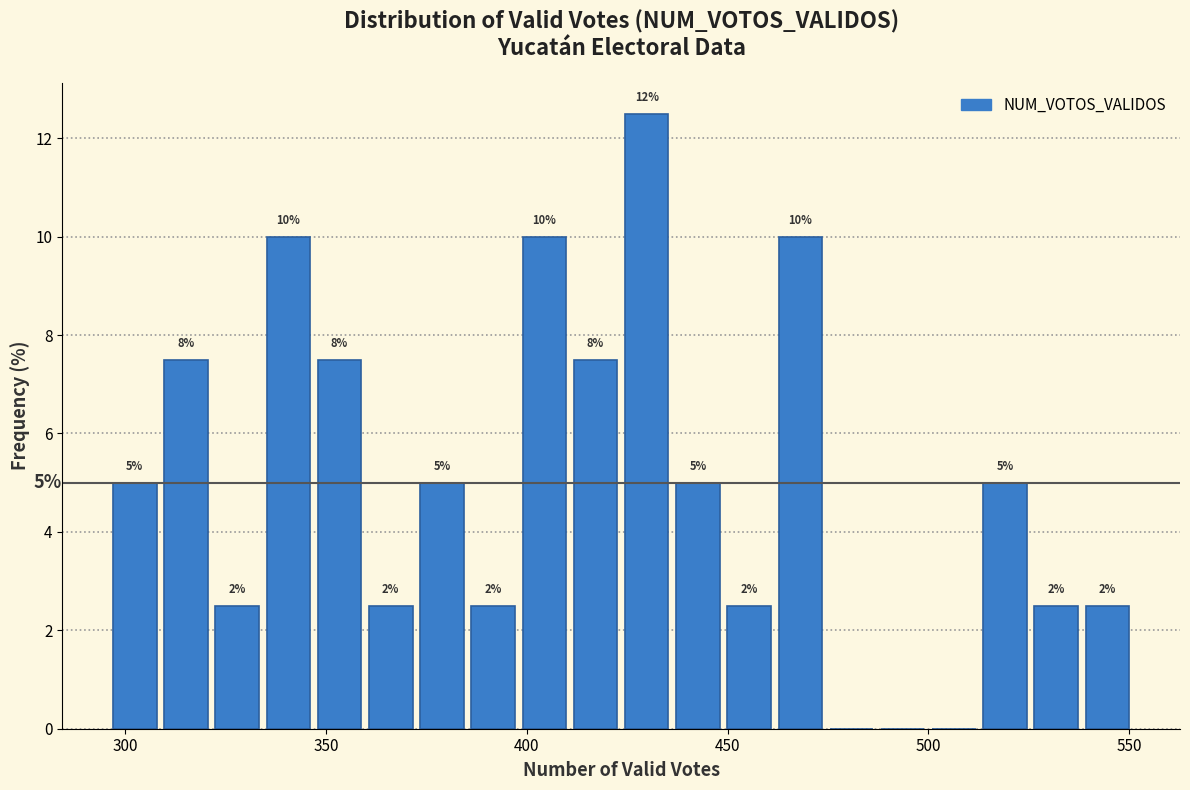

Read against the x-axis, roughly where is the centre of the tallest bar?

430